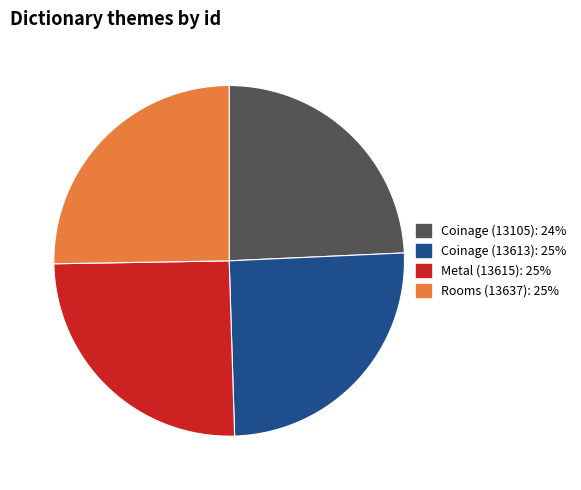

Does any single category account for the majority?

No